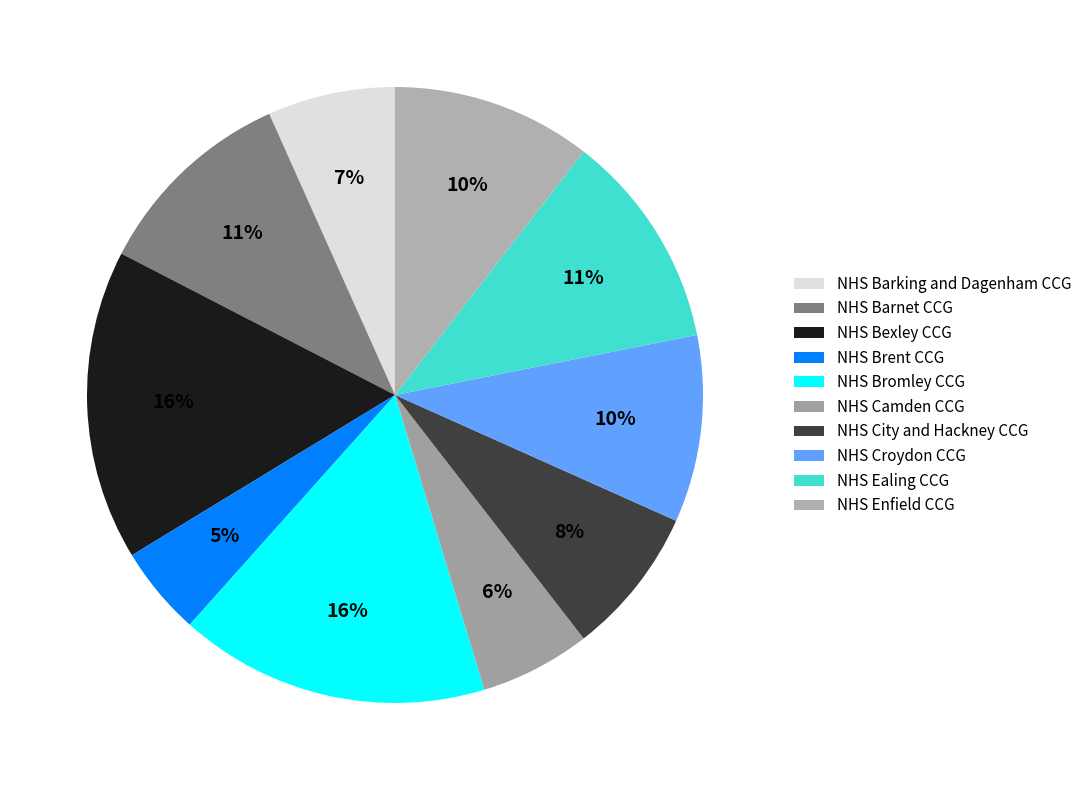

Is it true that NHS Camden CCG is 6% of the pie?

True